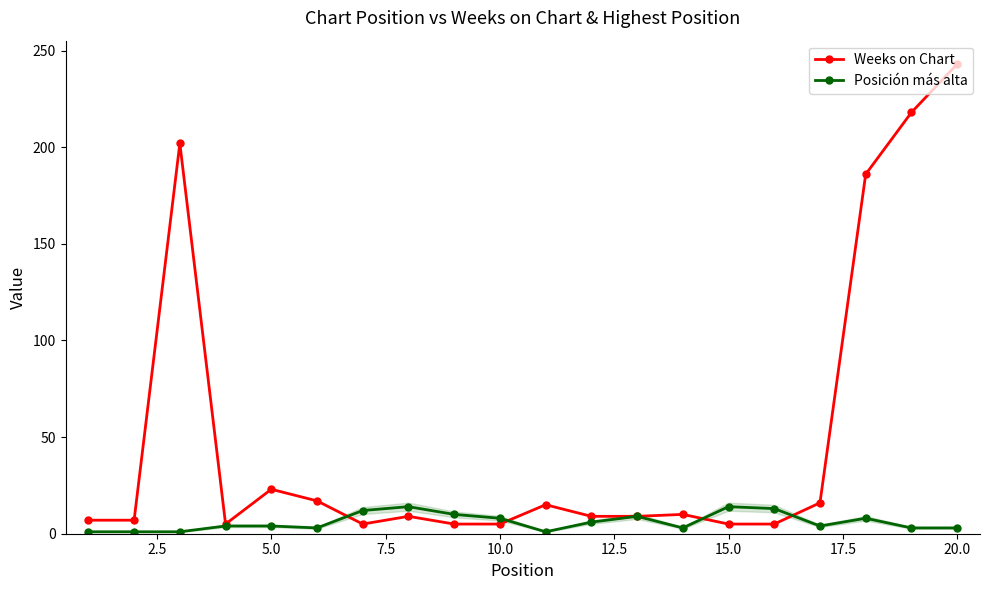

Which series ends up on top after the final intersection of Weeks on Chart and Posición más alta?

Weeks on Chart